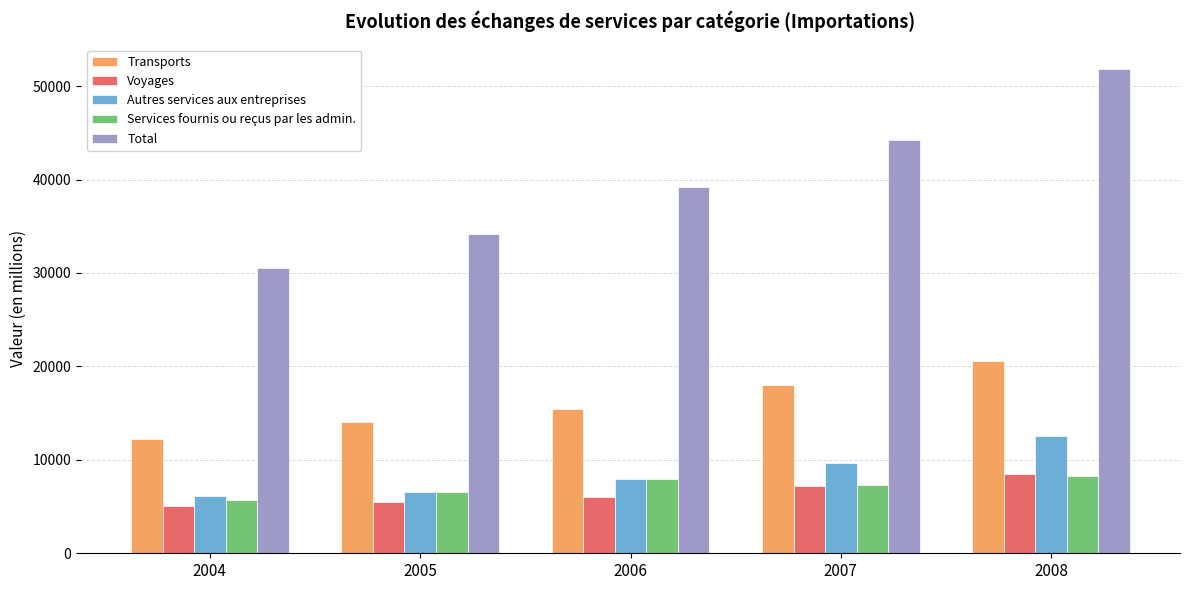

Reading left to right, extract all data points from this chart.

Transports: 12181.4	14043.8	15391.5	18059.6	20542.0
Voyages: 5078.3	5447.4	6065.8	7167.0	8462.9
Autres services aux entreprises: 6097.3	6580.4	7984.0	9625.5	12519.6
Services fournis ou reçus par les admin.: 5726.5	6577.9	7985.6	7316.4	8275.5
Total: 30559.5	34153.1	39238.9	44267.8	51878.5